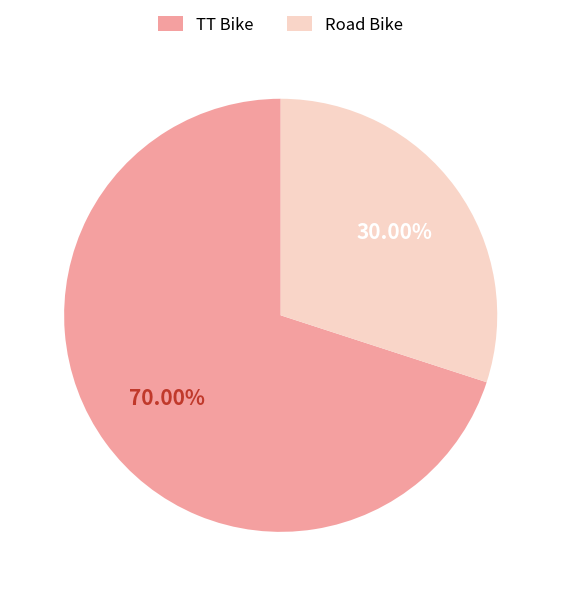

Count the number of slices in the pie.

2